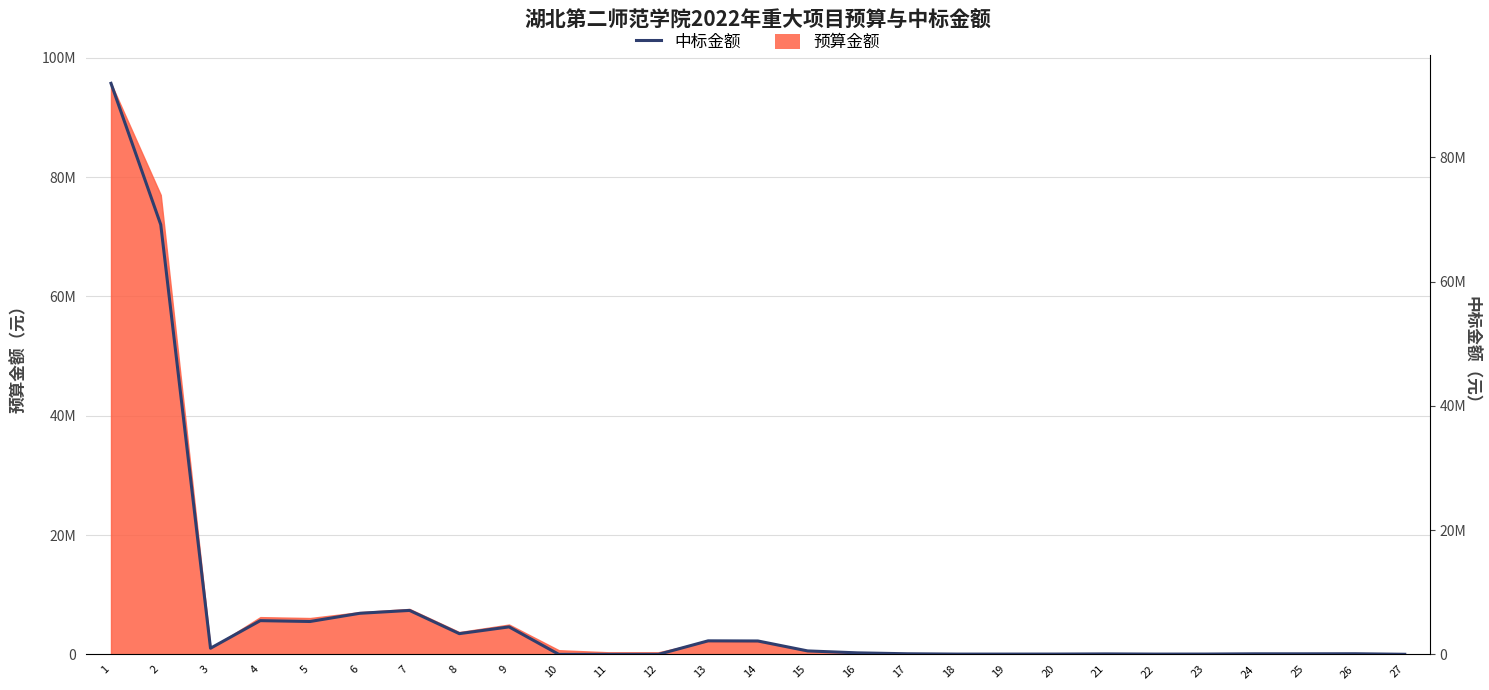

How many data points are above 100000?

13